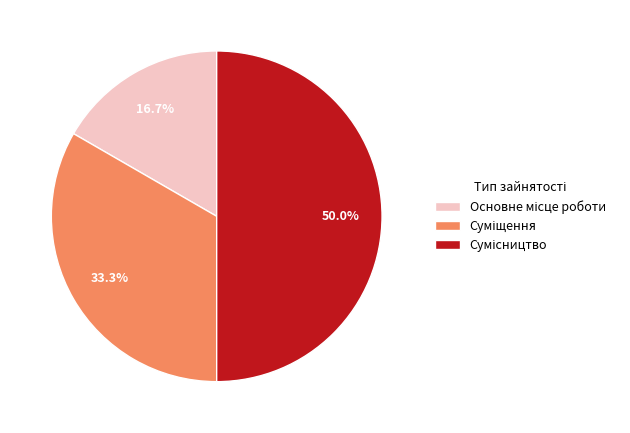

Count the number of slices in the pie.

3